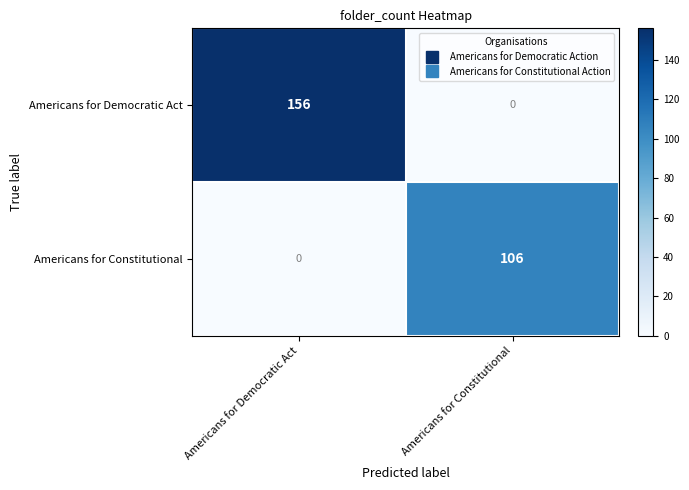

What is the difference between the Americans for Constitutional values at Americans for Democratic Act and Americans for Constitutional?

106